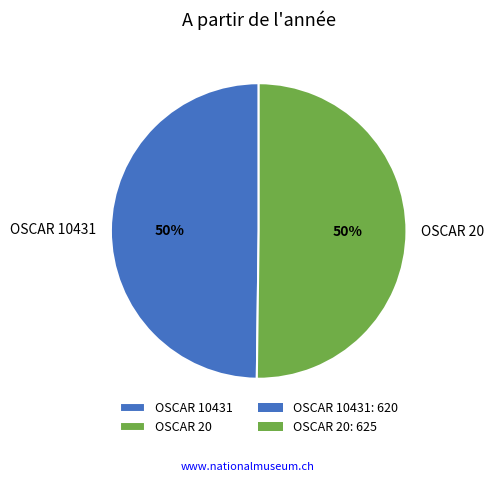

How many slices are in this pie chart?

2